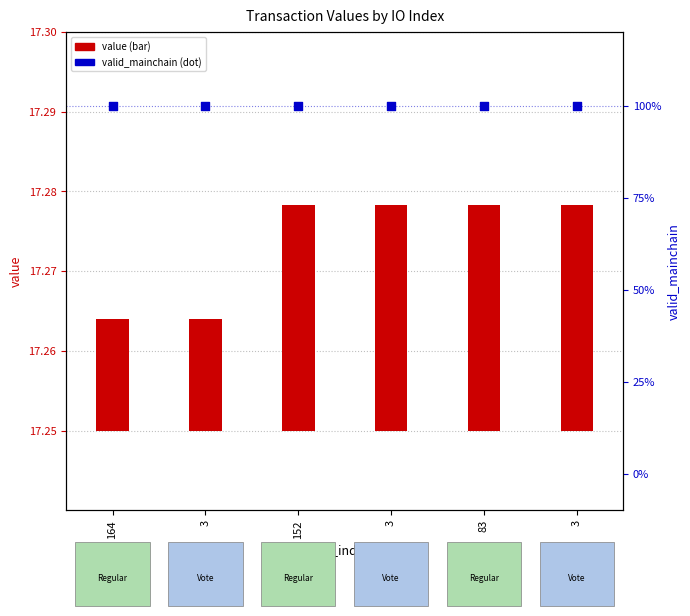

Which series reaches the maximum Y coordinate?

valid_mainchain